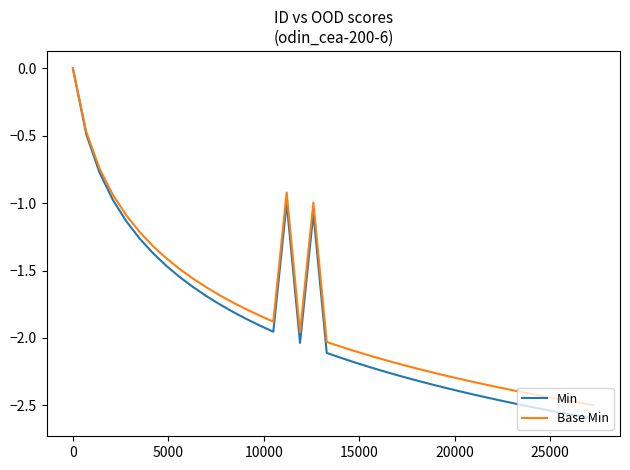

Which series has the widest spread of values?

Min